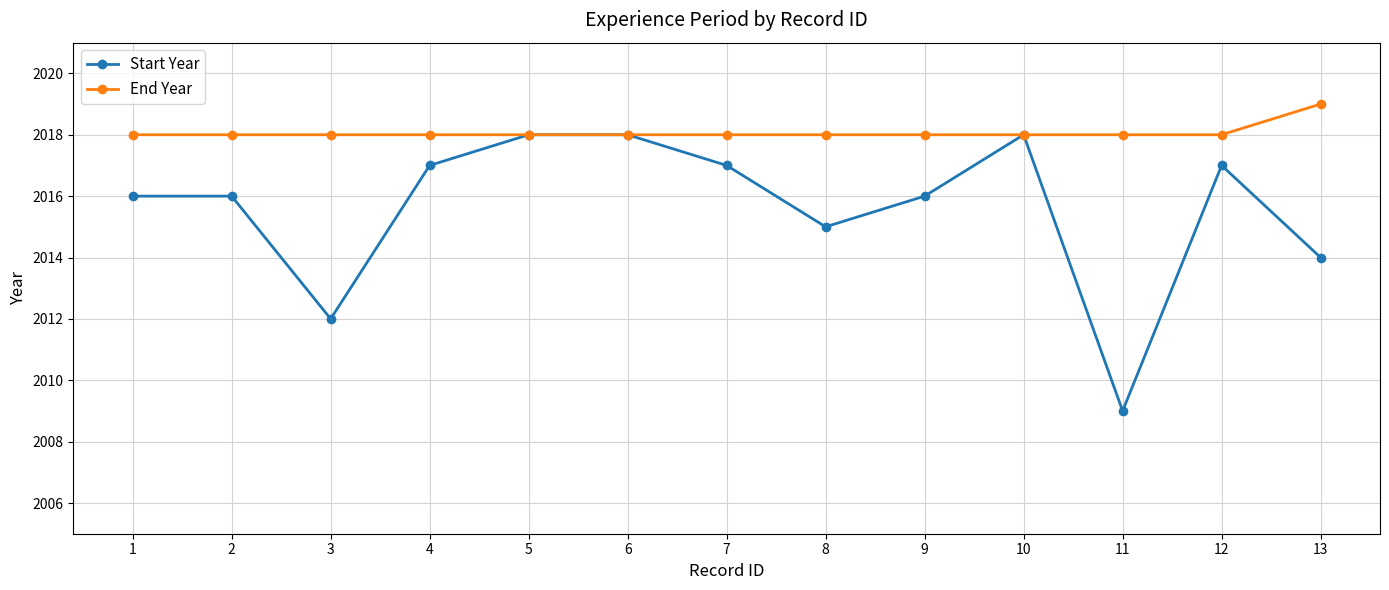

What value does the End Year series have at 5?

2018